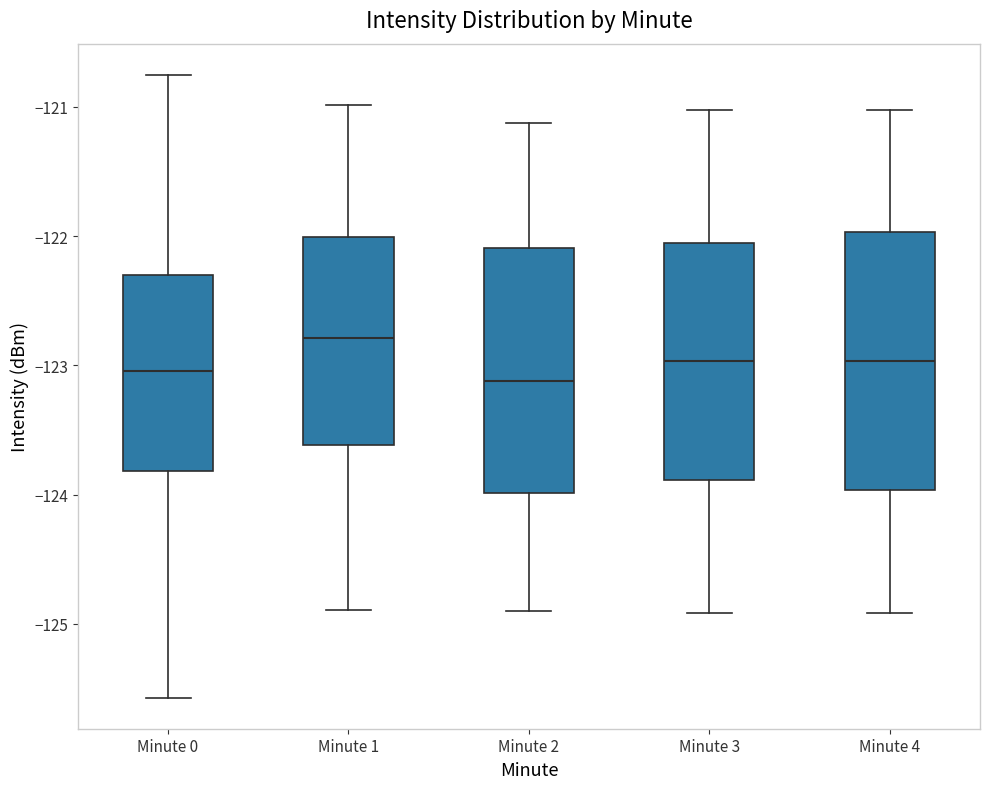

Which box is the tallest, from its lower edge to its upper edge?

Minute 4